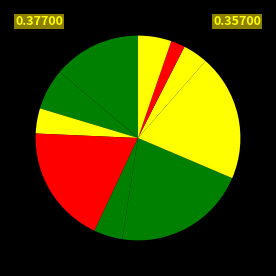

How many segments does this pie chart have?

10